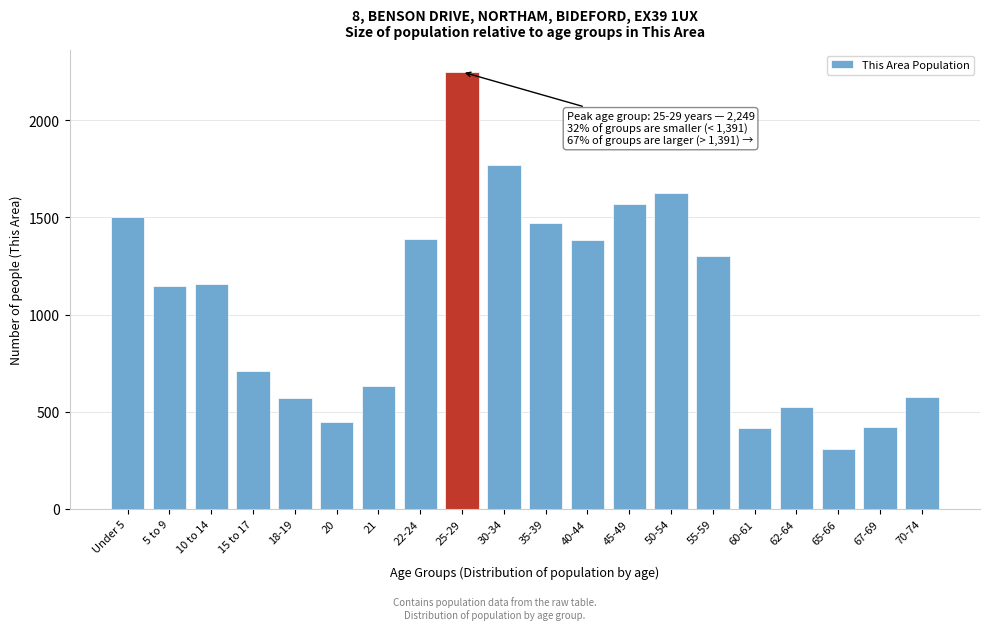

Is it true that the value at 20 is 252?

False